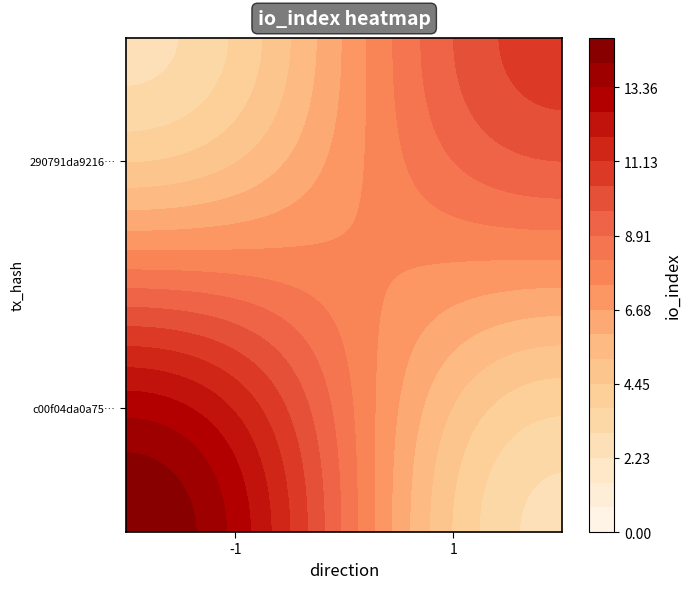

Reading left to right, list all the values displayed in this chart.

c00f04da0a753db7000e43a5b16205e1e7cd3ff: direction=-1	io_index=18
290791da921673ebcee8e1be77959bc6366ce35: direction=1	io_index=13